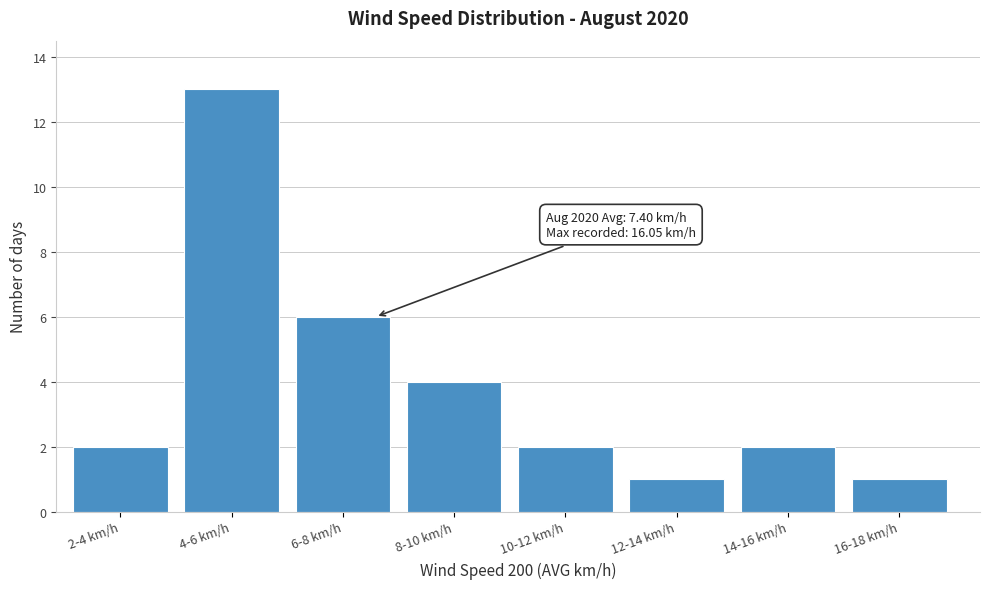

Reading left to right, extract all data points from this chart.

2	13	6	4	2	1	2	1